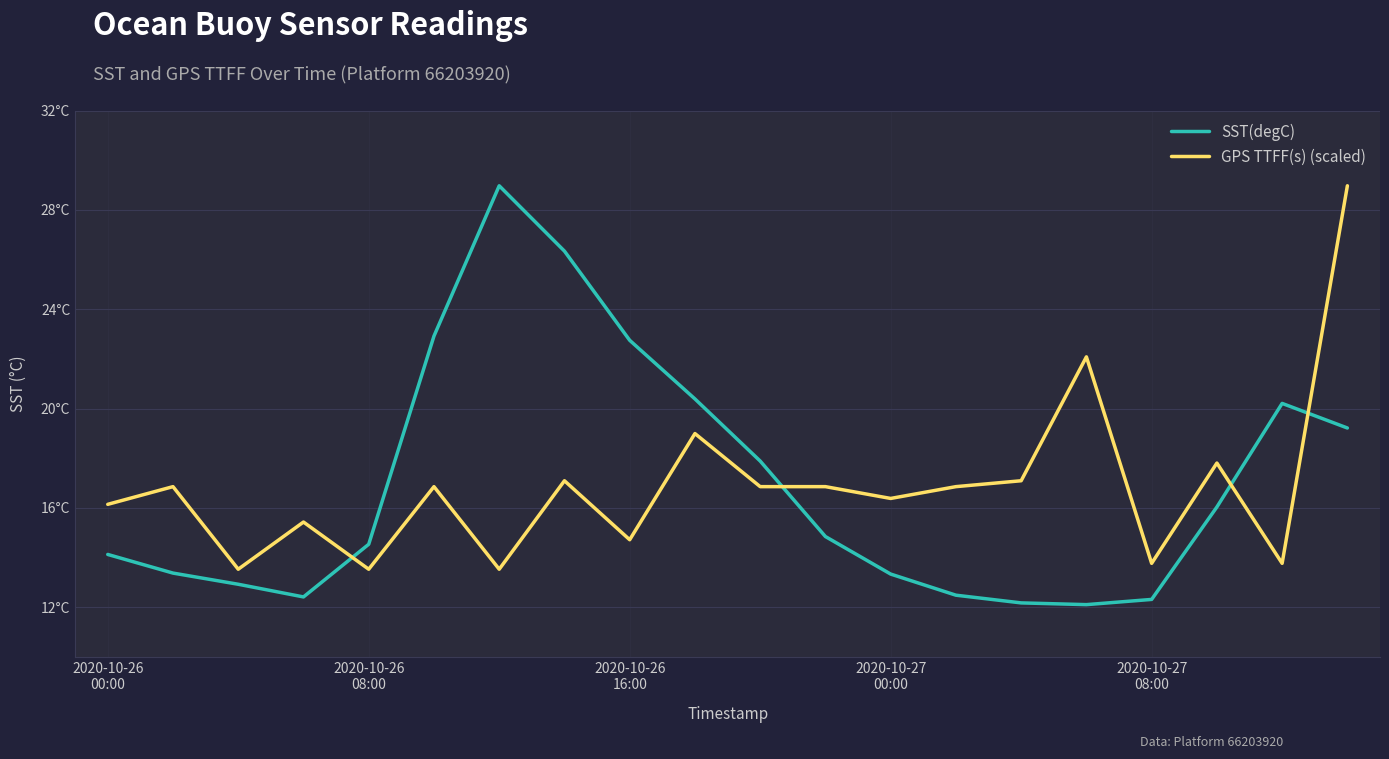

Does the chart have visible grid lines?

Yes